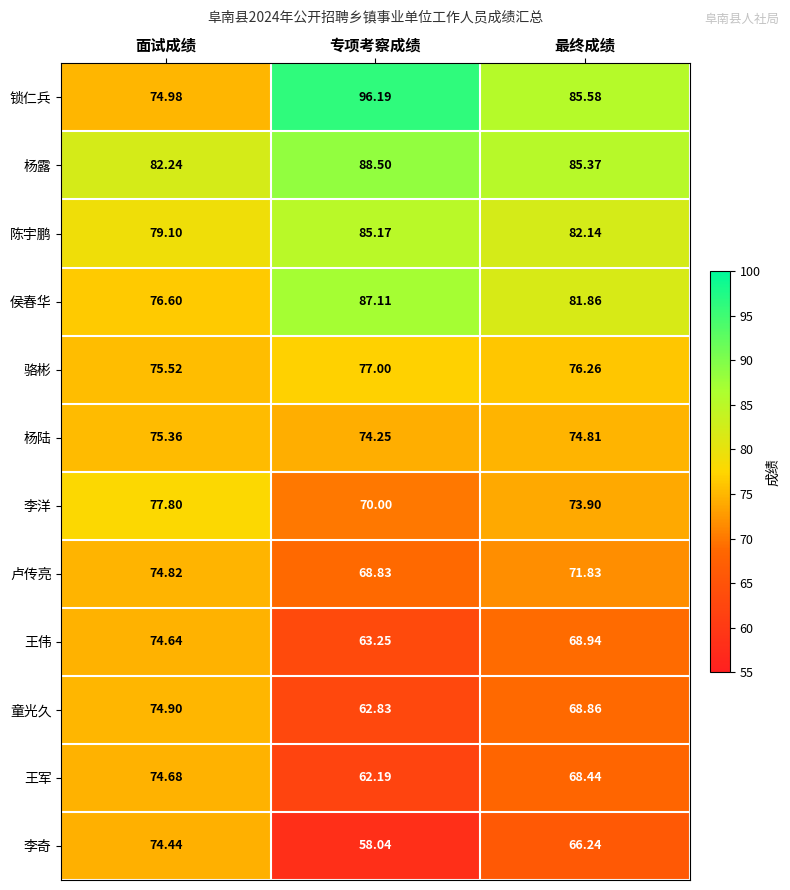

At which label does 卢传亮 reach its peak?

面试成绩